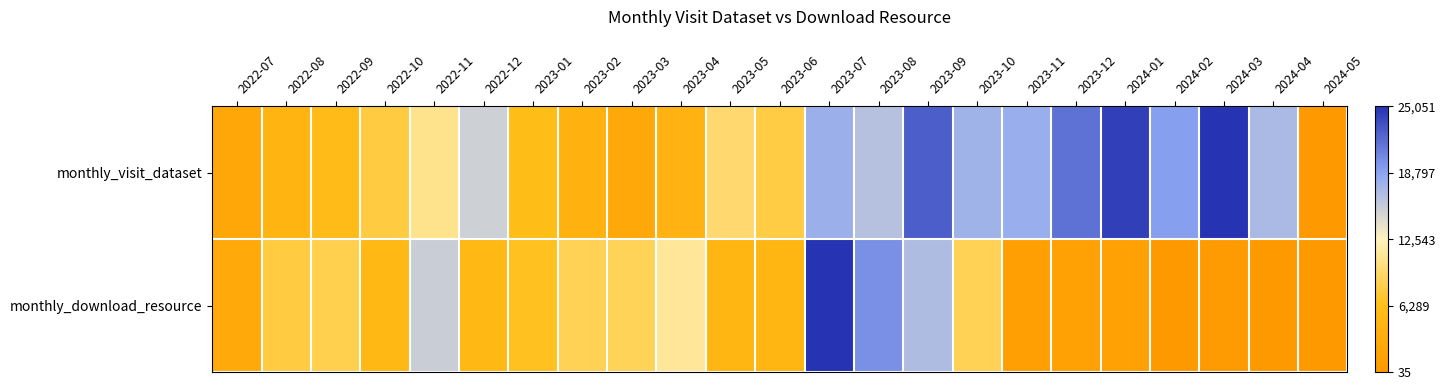

How many data points does each series have?

23